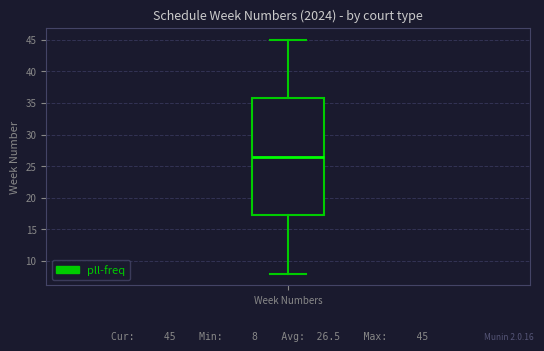

Read this box plot against the y-axis: the position of the median line, the range covered by the box, and the ends of both whiskers. The values are not printed on the chart, so give them approximately, as read against the axis.

median 26.5, box 17.5 to 36.0, whiskers 8.0 to 45.0